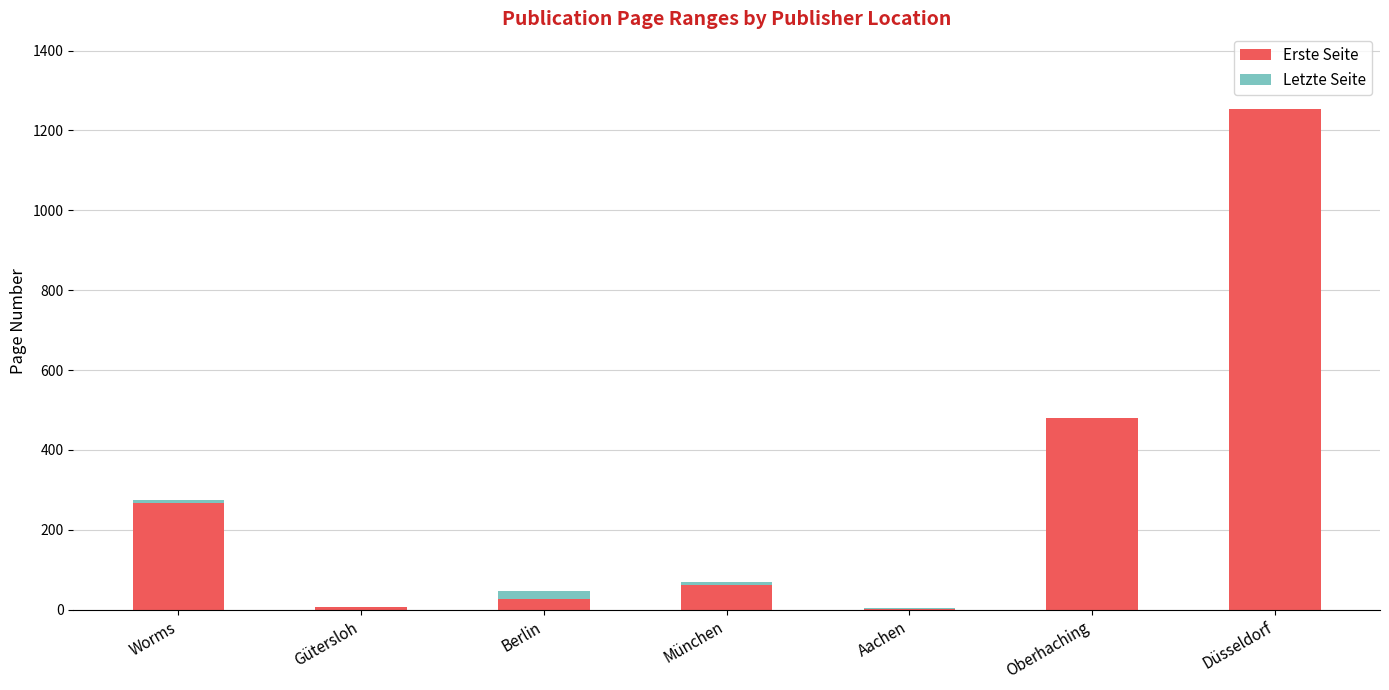

Which category has the highest value in the Erste Seite series?

Düsseldorf